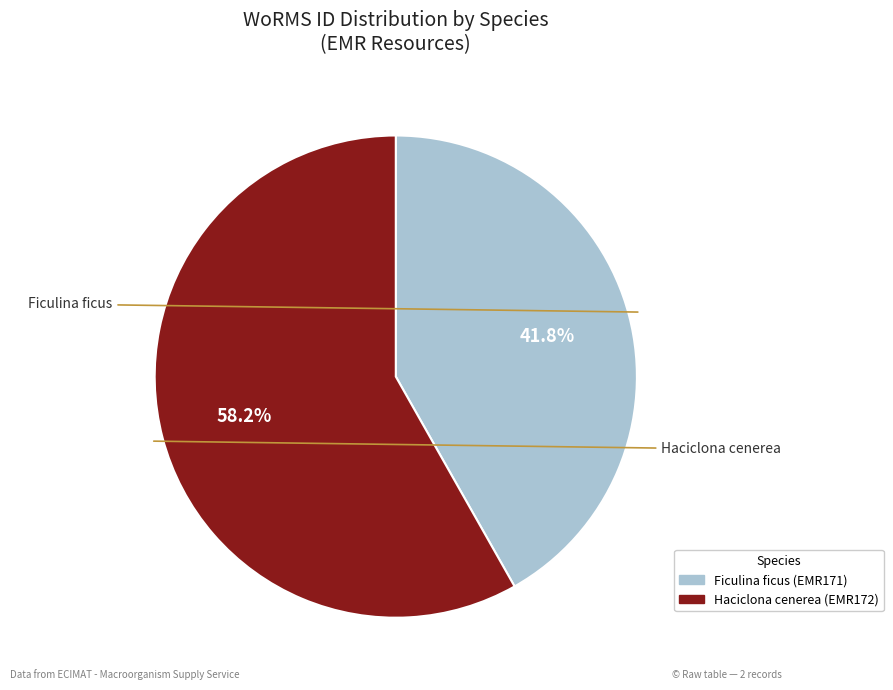

Approximately how many times larger is the value at Haciclona cenerea compared to Ficulina ficus?

1.4